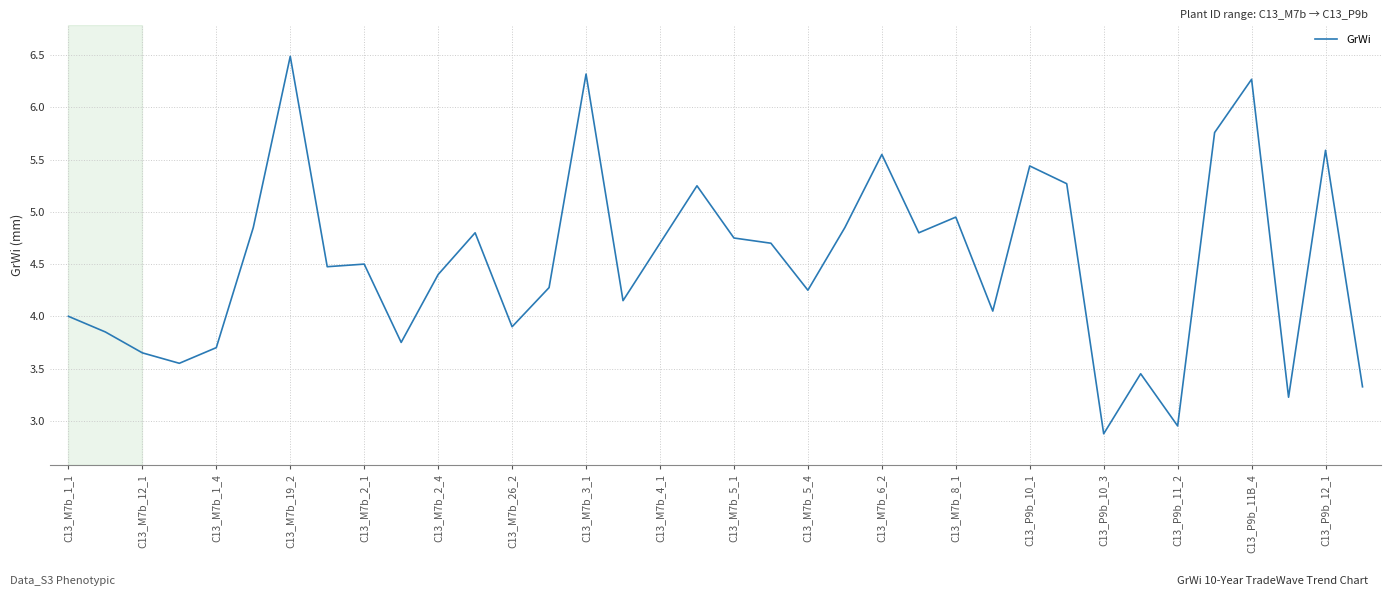

What is the minimum value shown in the chart?

2.9